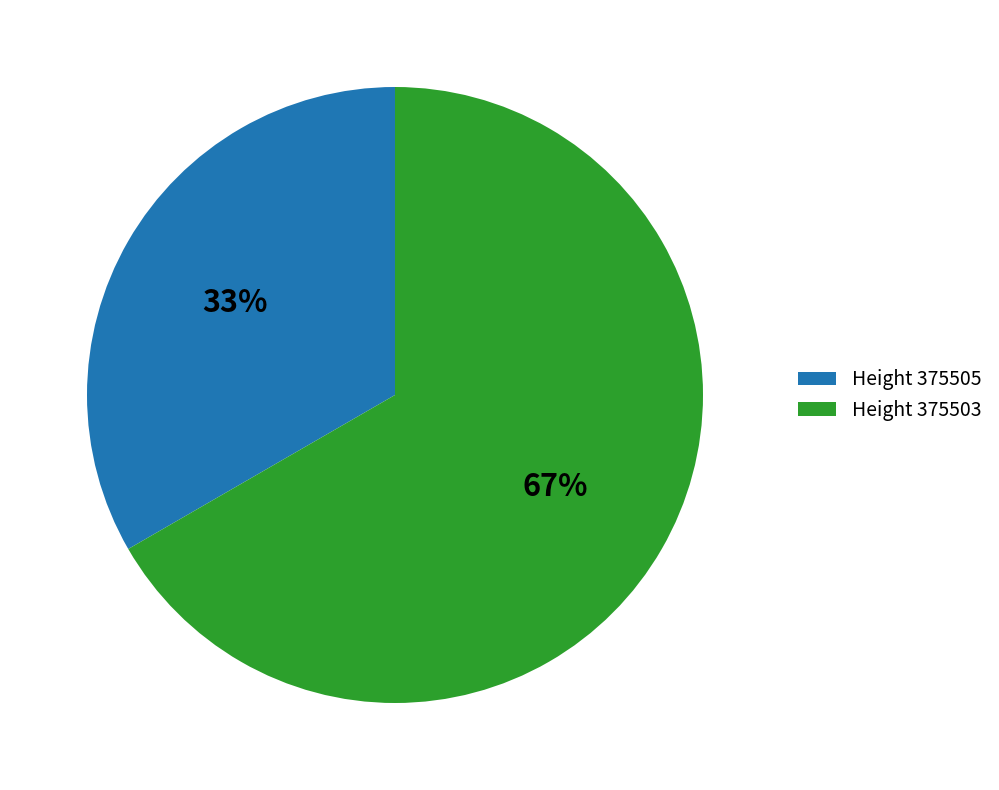

To the nearest percent, what is the combined percentage of Height 375503 and Height 375505?

100%